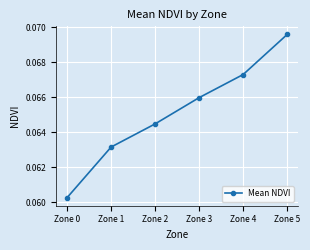

Which category has the lowest value across all series?

Zone 0